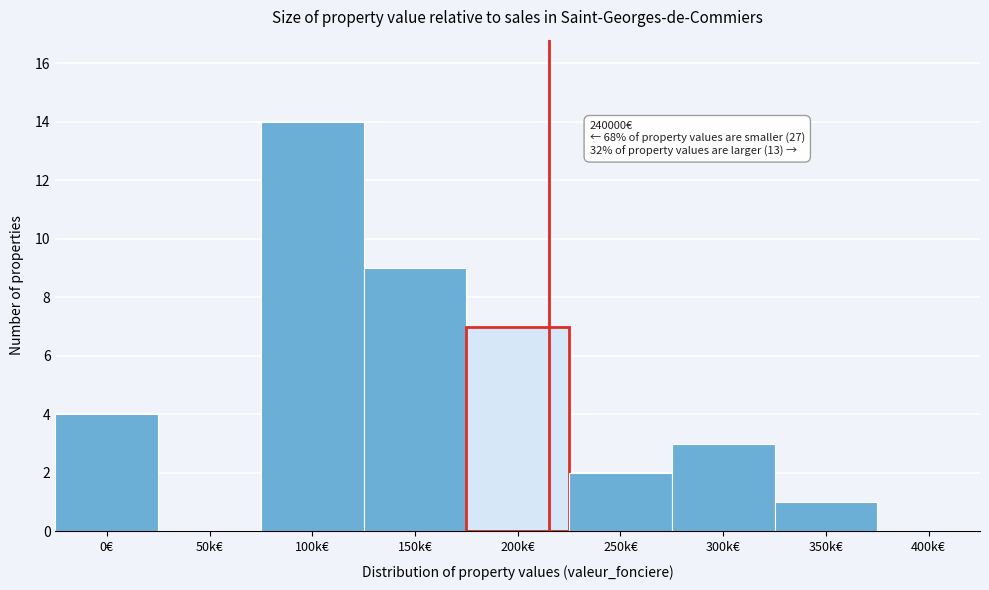

Reading left to right, transcribe all the data shown in this chart.

0€=4	50k€=0	100k€=14	150k€=9	200k€=7	250k€=2	300k€=3	350k€=1	400k€=0